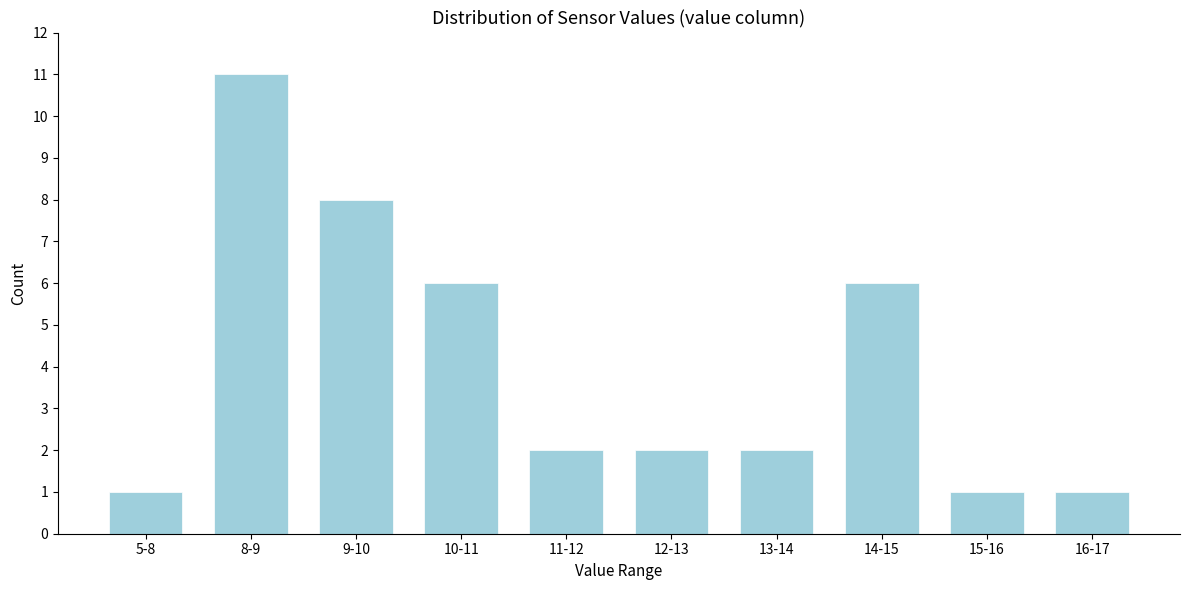

Reading right to left, extract all data points from this chart.

1	1	6	2	2	2	6	8	11	1